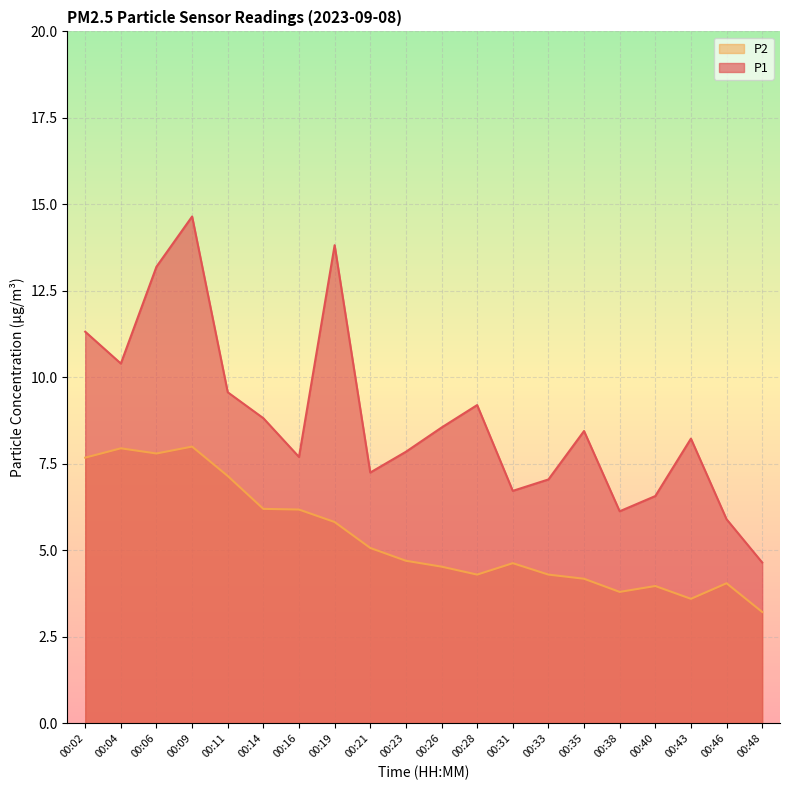

True or false: P2 and P1 intersect in this chart.

False